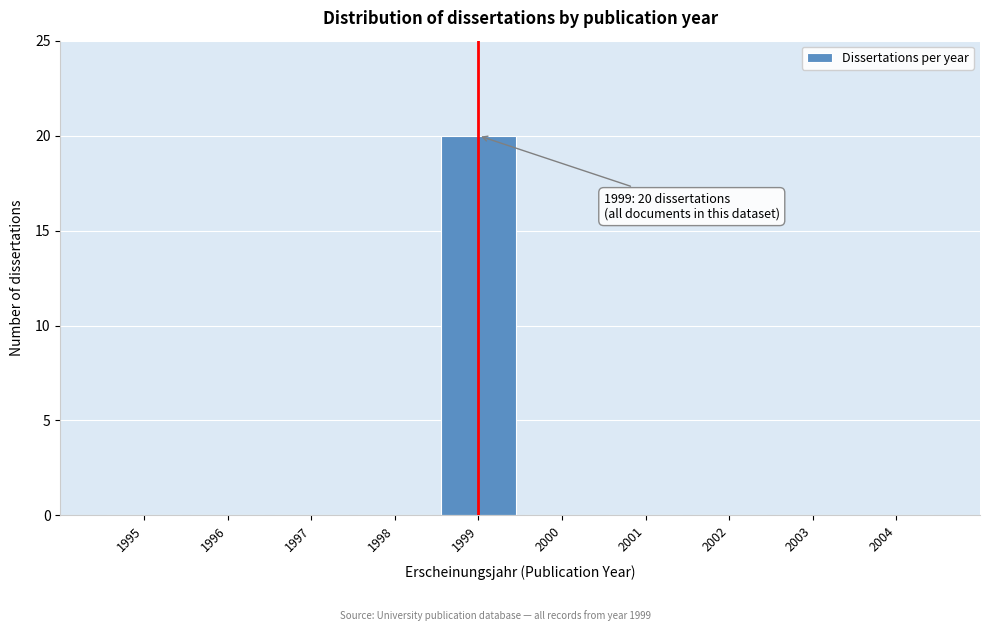

Which range on the x-axis has the tallest bar?

1998.5 to 1999.5